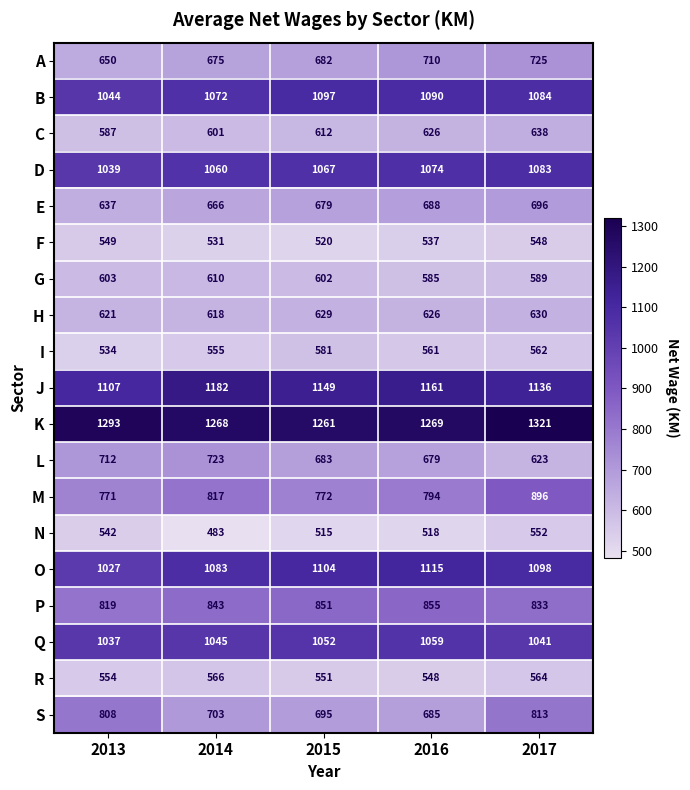

Rank the series at 2015 from highest to lowest value.

K, J, O, B, D, Q, P, M, S, L, A, E, H, C, G, I, R, F, N